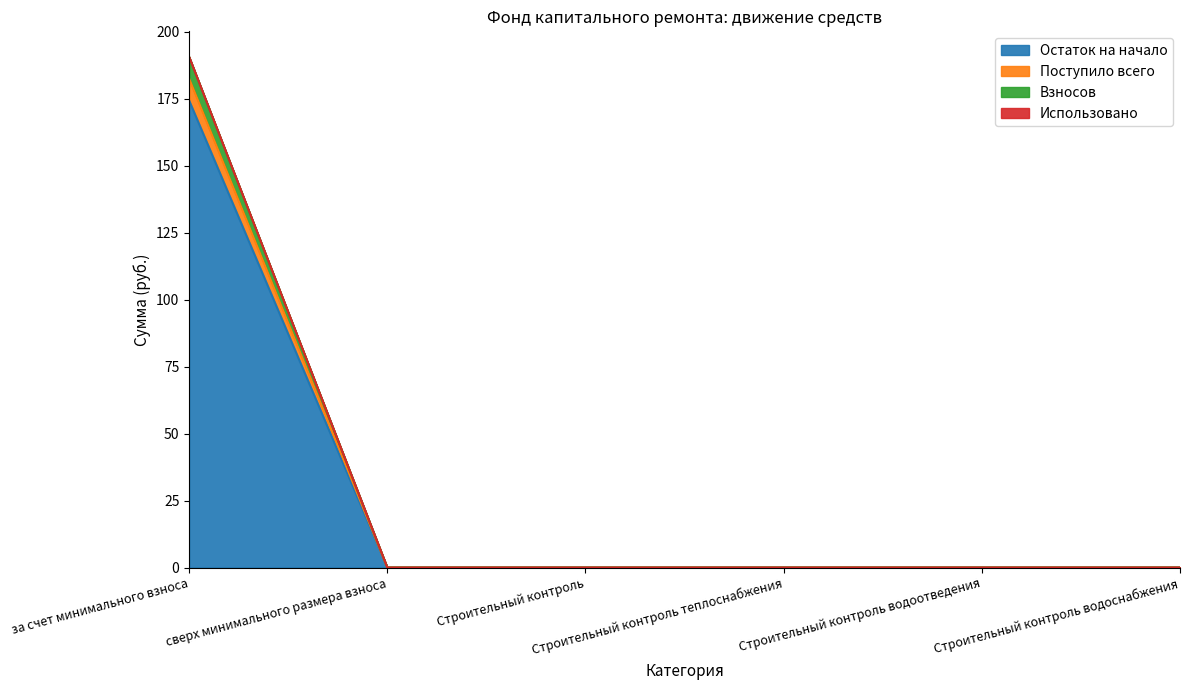

True or false: Взносов has more than 2 interior local peaks.

False